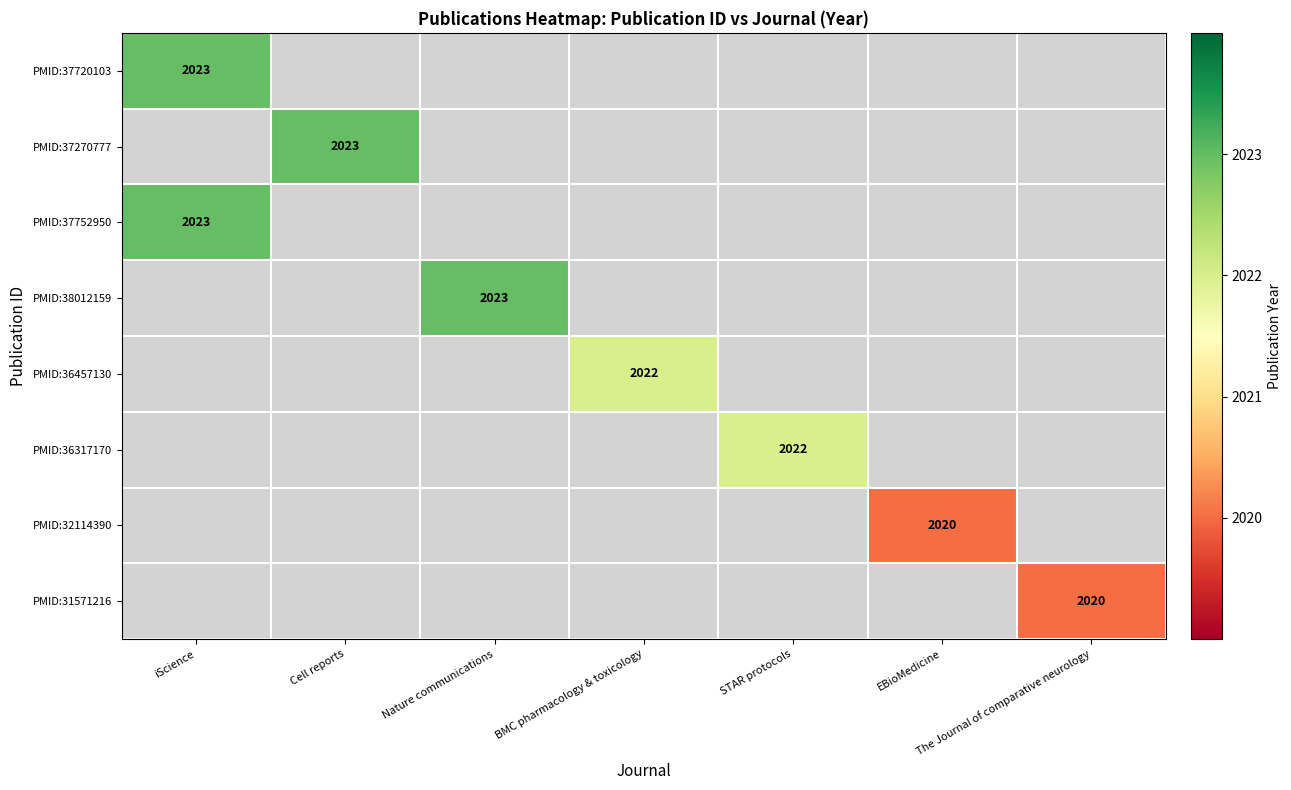

Is it true that PMID:36317170 equals 2934 at STAR protocols?

False